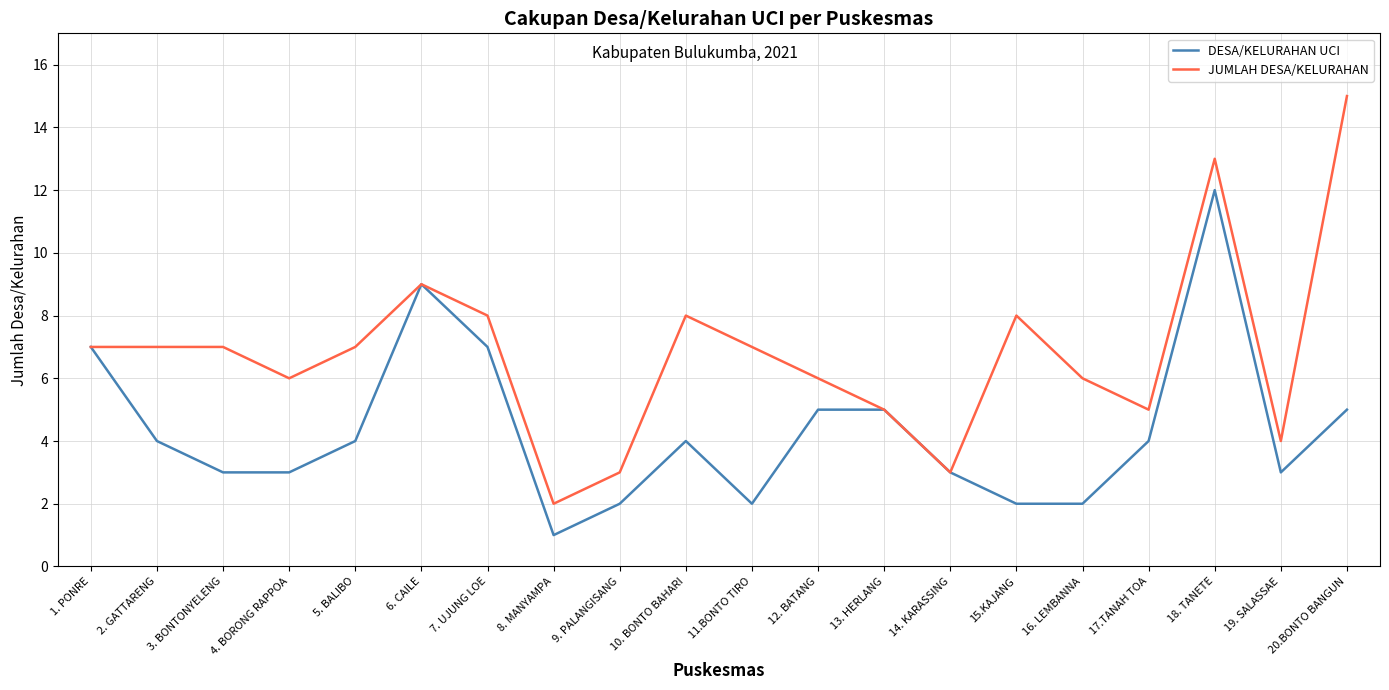

True or false: JUMLAH DESA/KELURAHAN has more than 1 interior local peaks.

True